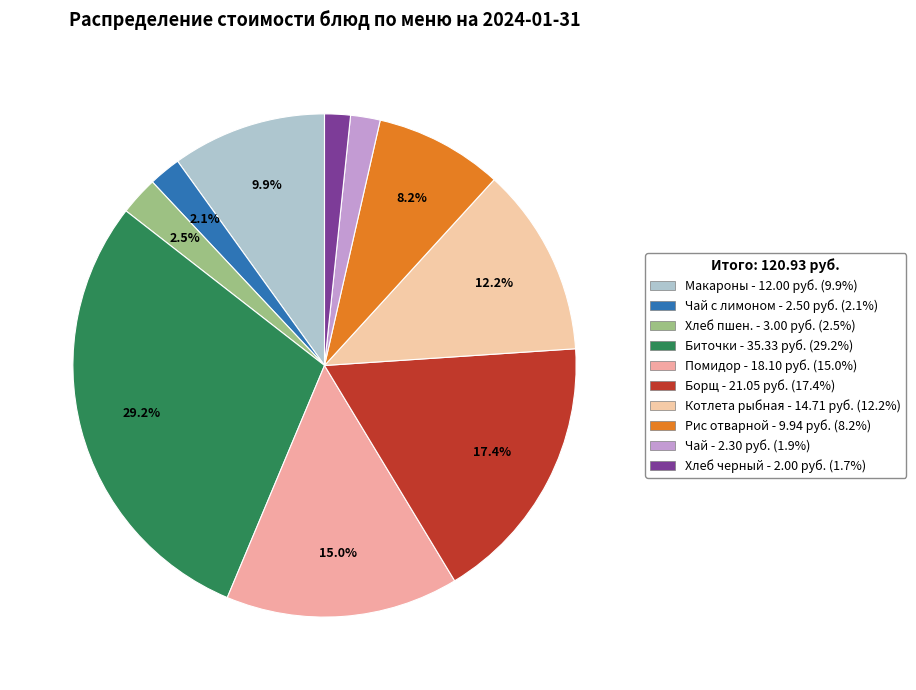

How many slices are in this pie chart?

10